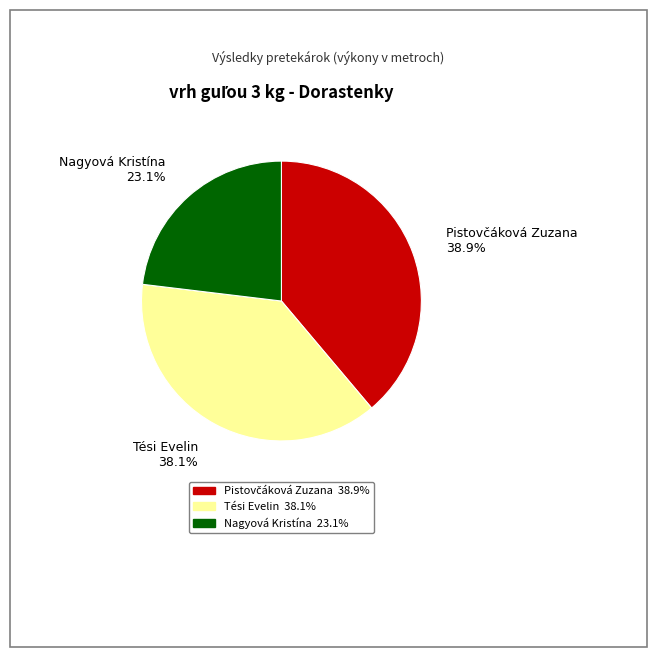

What is the smallest slice in the pie chart?

Nagyová Kristína